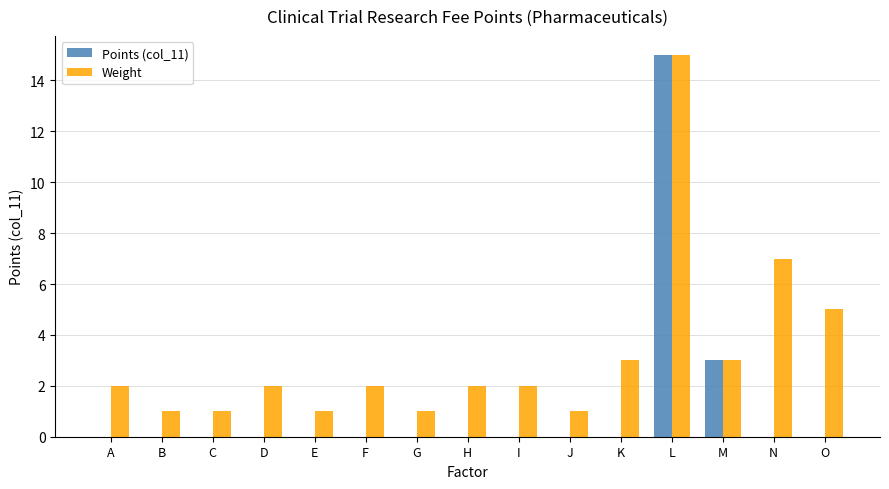

The value of Points (col_11) at B is 0. True or false?

True